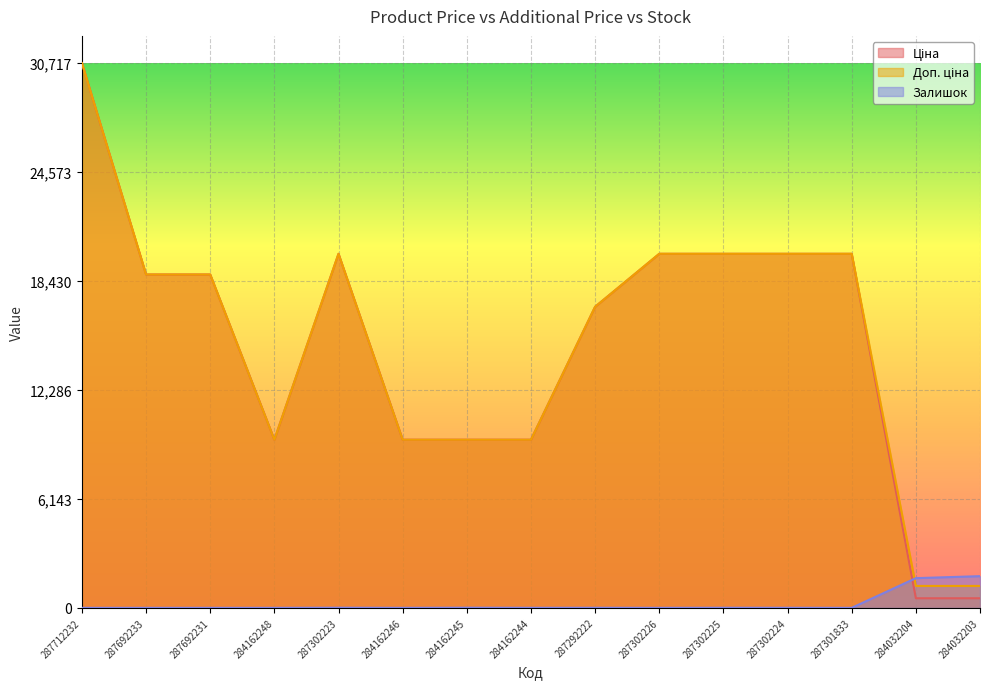

What is the difference between the maximum and minimum values in the Доп. ціна series?

29481.7